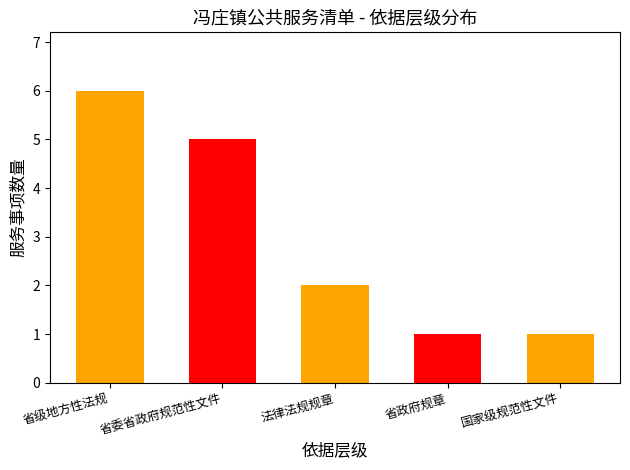

Read the value at 省政府规章.

1